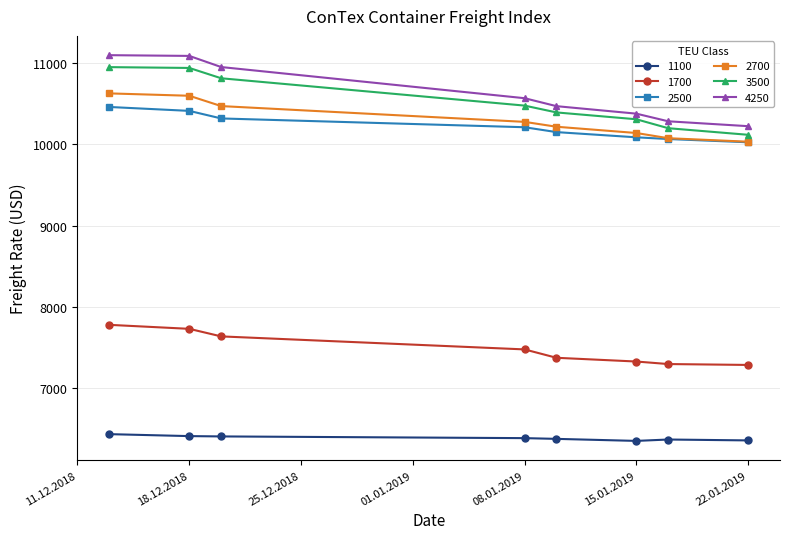

What is the maximum value shown in the chart?

11098